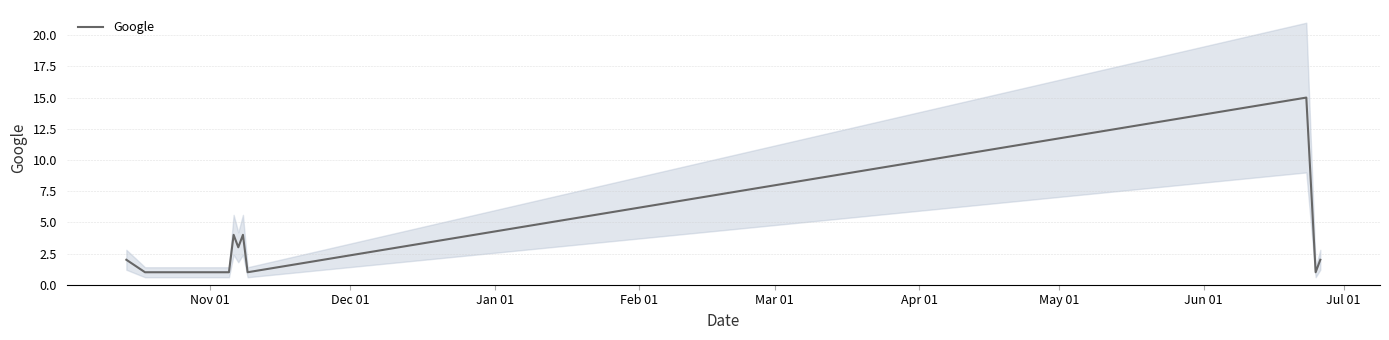

What is the highest value of the Google series?

15